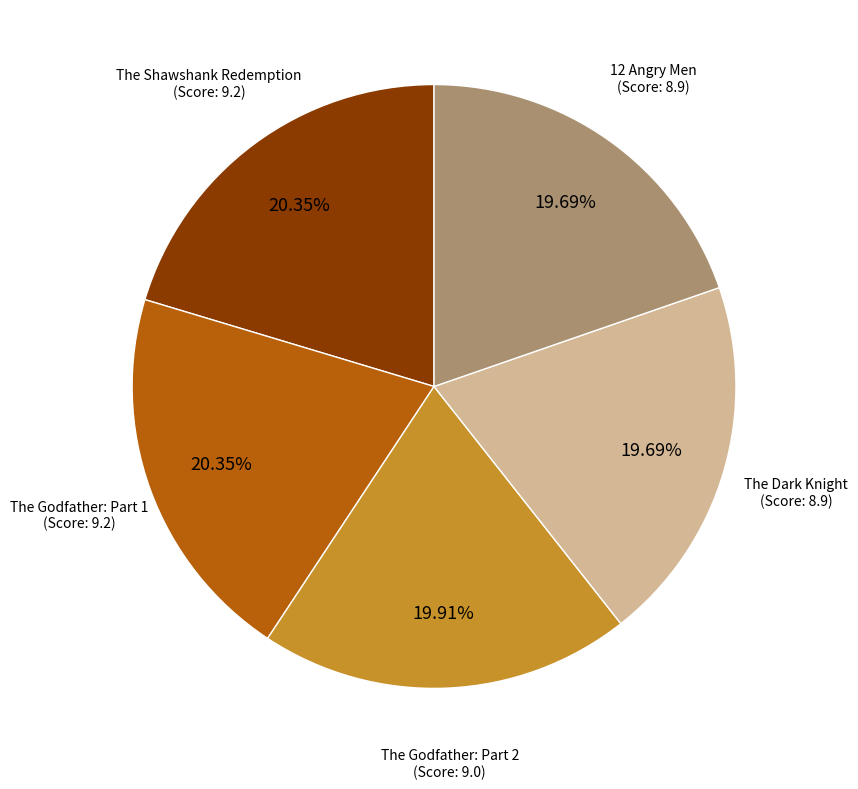

How many segments does this pie chart have?

5